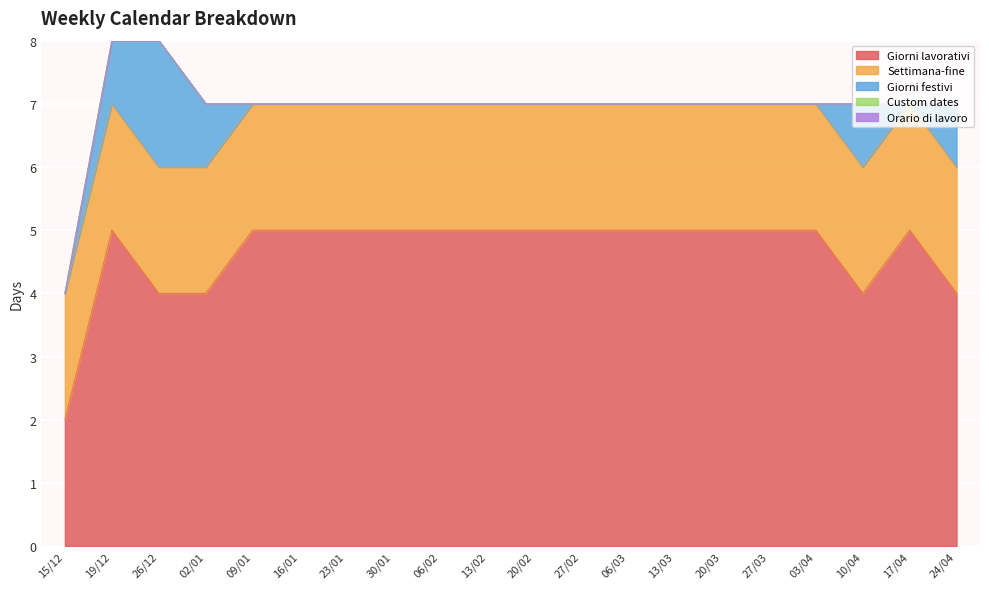

Between 02/01 and 27/03, which is larger?

27/03